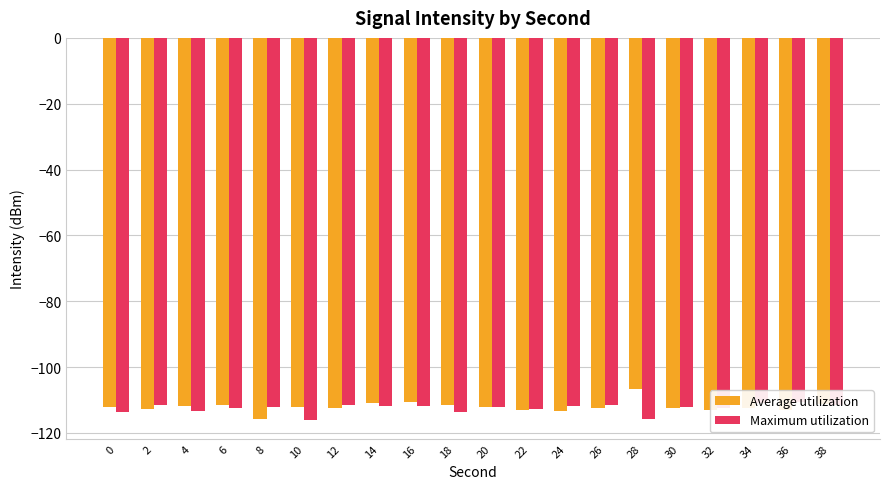

How many bars are there in each group?

2